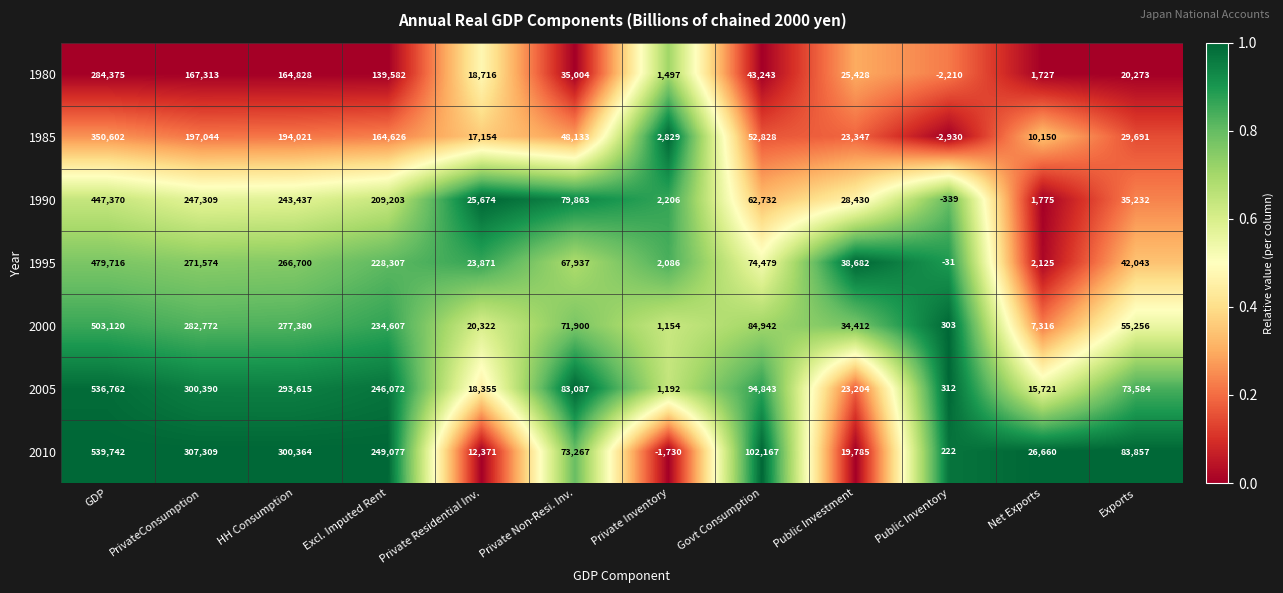

What is the sum of all 1995 values?

1497489